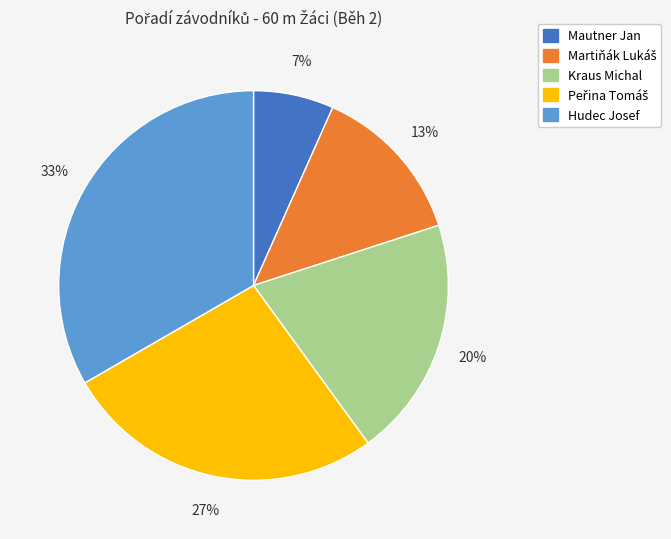

How many slices are in this pie chart?

5